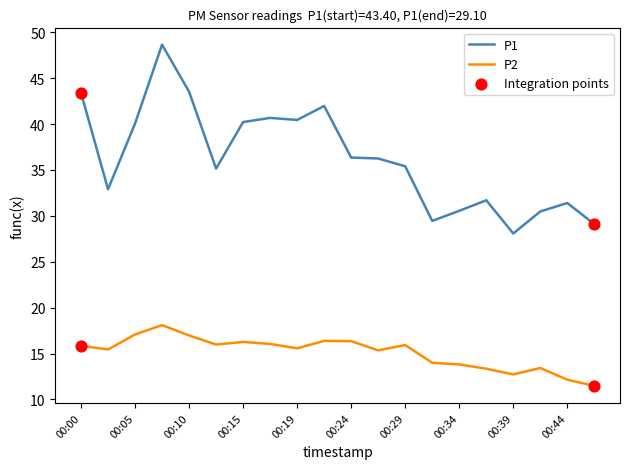

Which series has the largest total across all categories?

P1